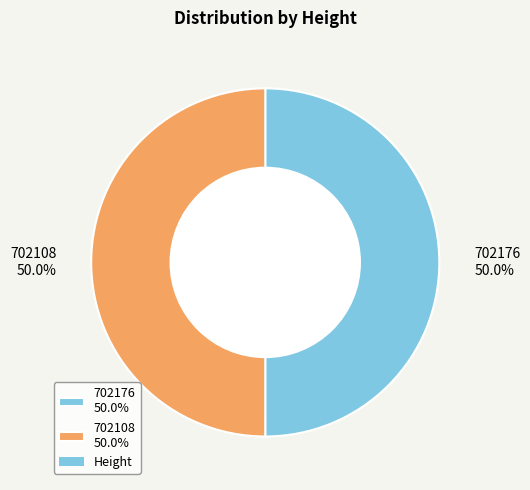

What is the total percentage of 702108 50.0% and 702176 50.0%?

100.0%